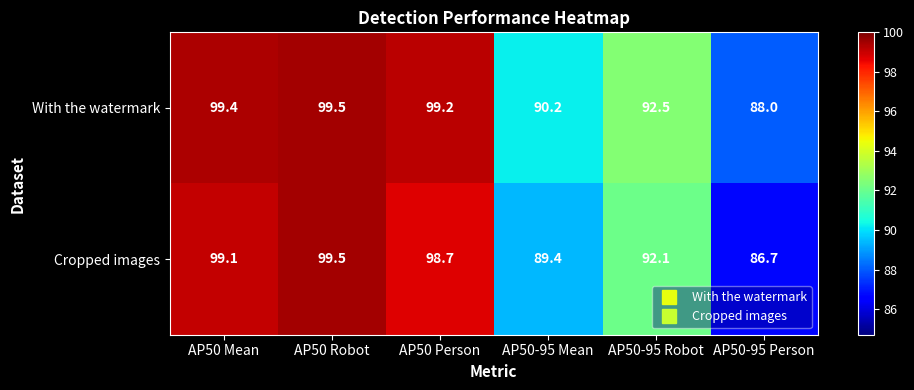

How many values in the With the watermark series exceed 99?

3